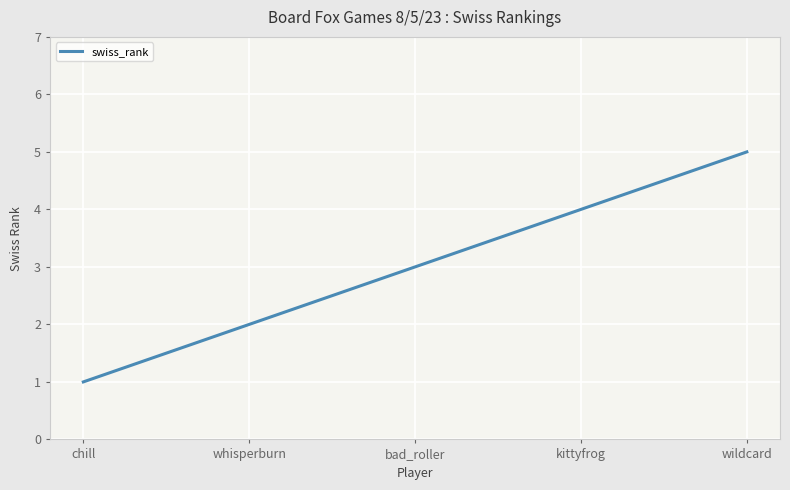

How many values are between 2 and 4?

3